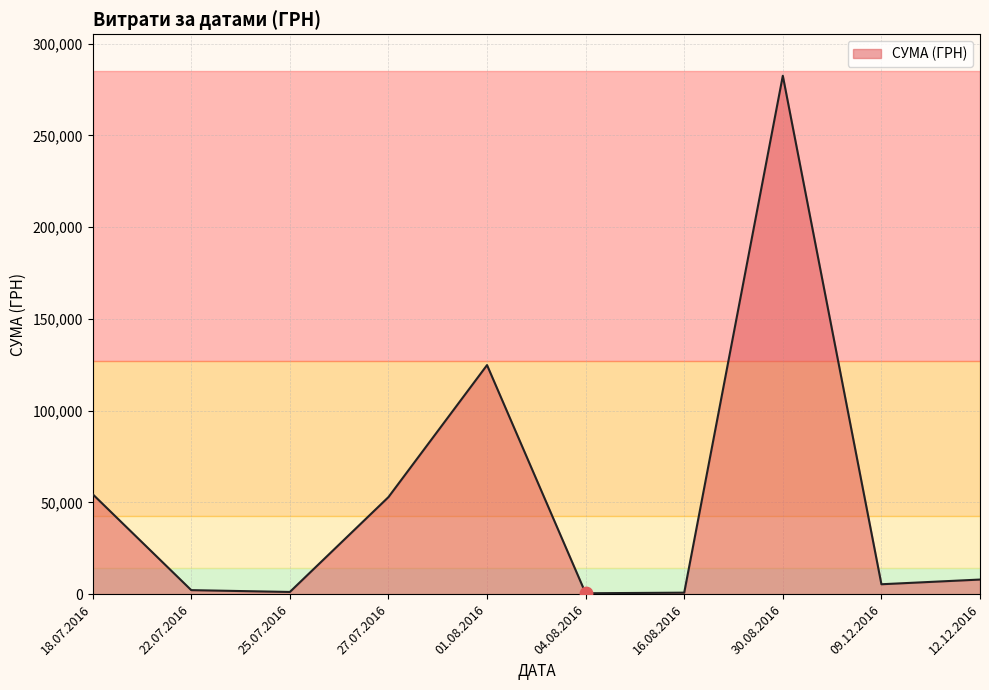

Approximately how many times larger is the value at 30.08.2016 compared to 12.12.2016?

35.5